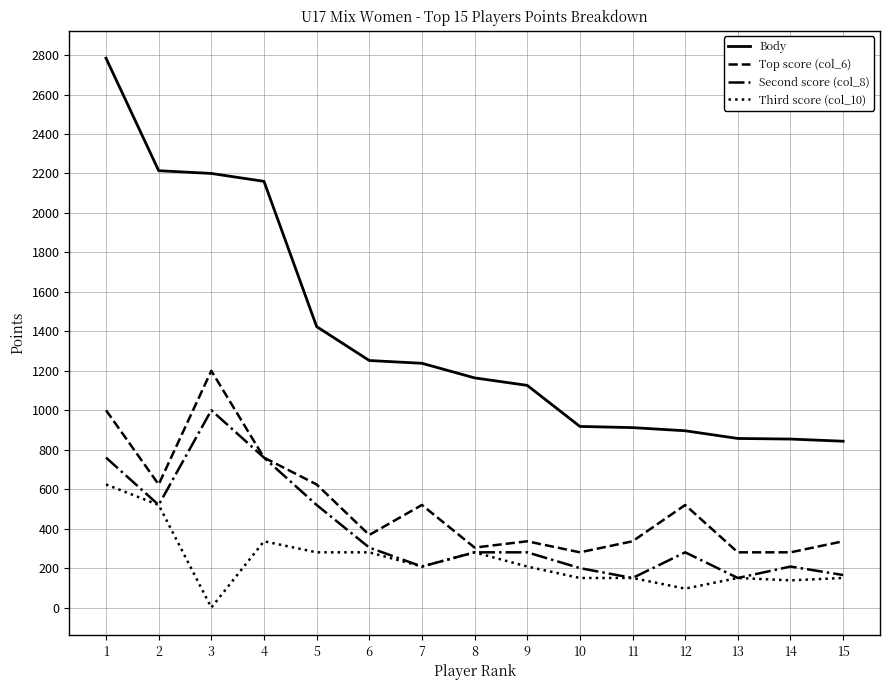

How many categories are shown in the chart?

15